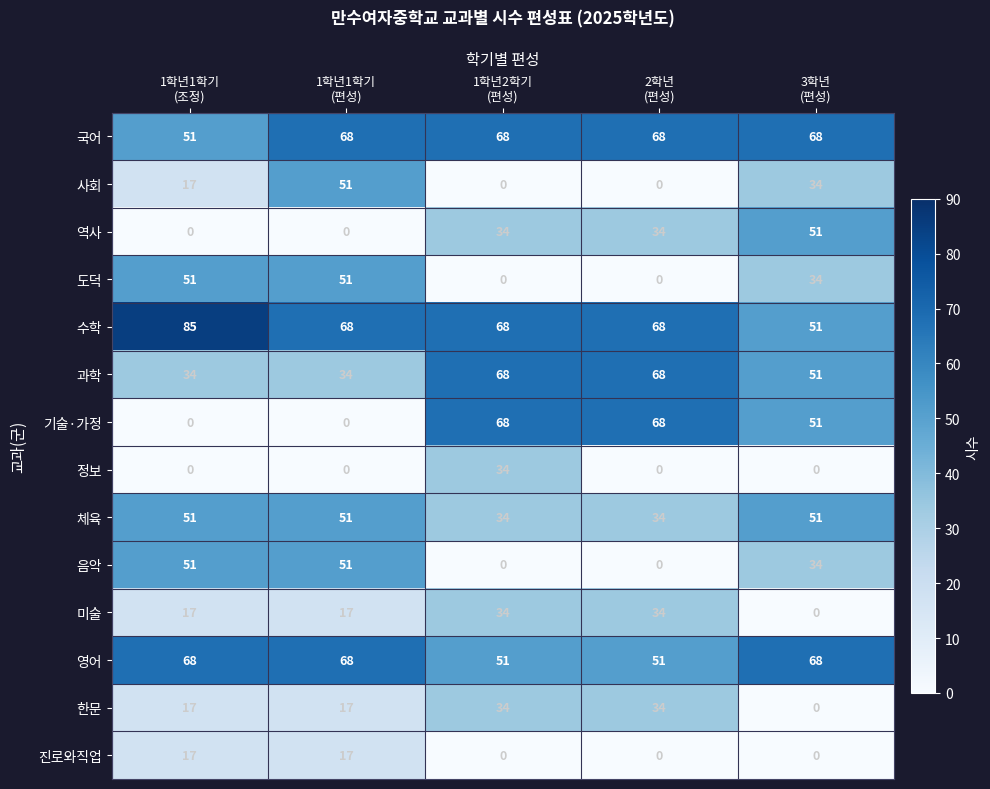

What is the difference between the maximum and second lowest values in the 정보 series?

34